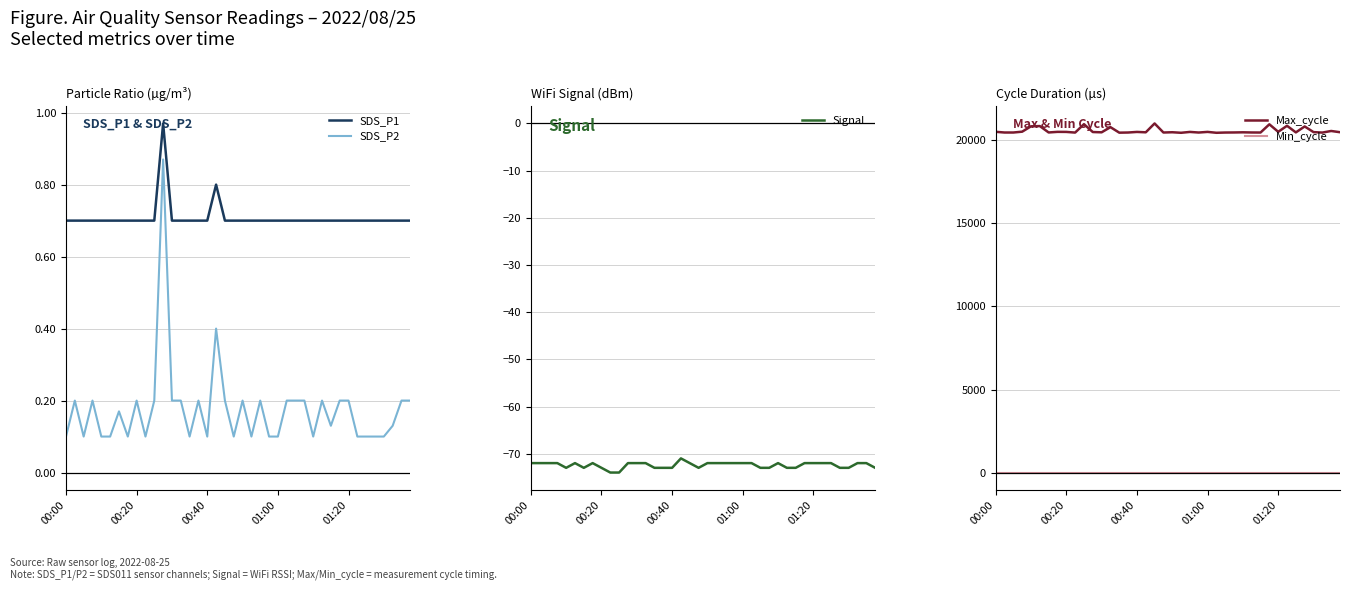

True or false: SDS_P2 and SDS_P1 cross at least once.

False